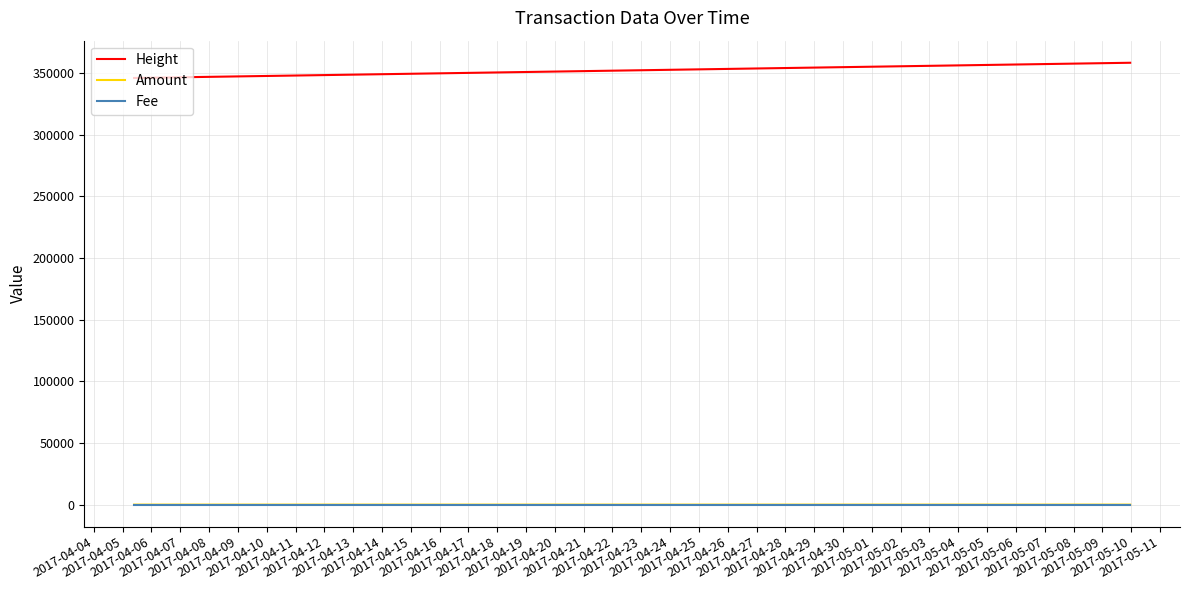

Which series has the largest total across all categories?

Height